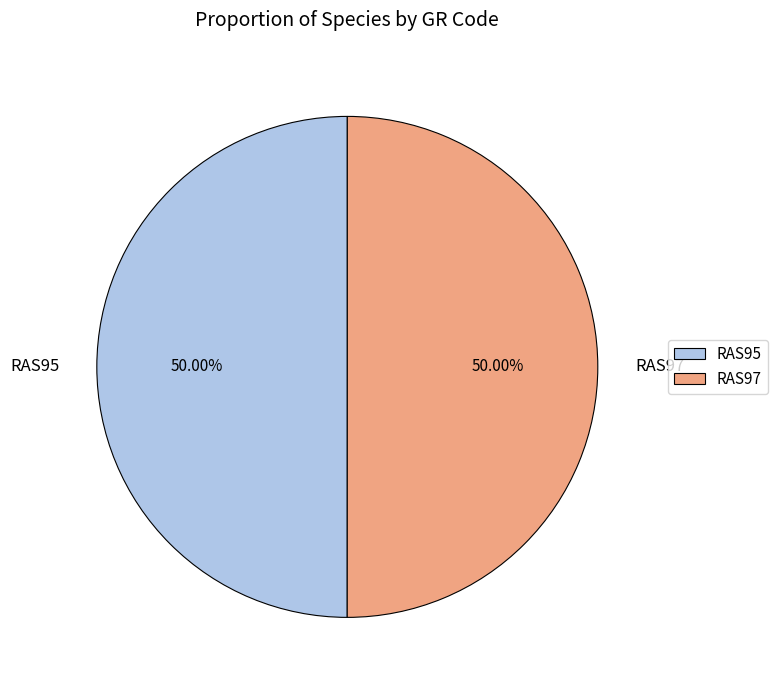

What is the total percentage of RAS97 and RAS95?

100.0%